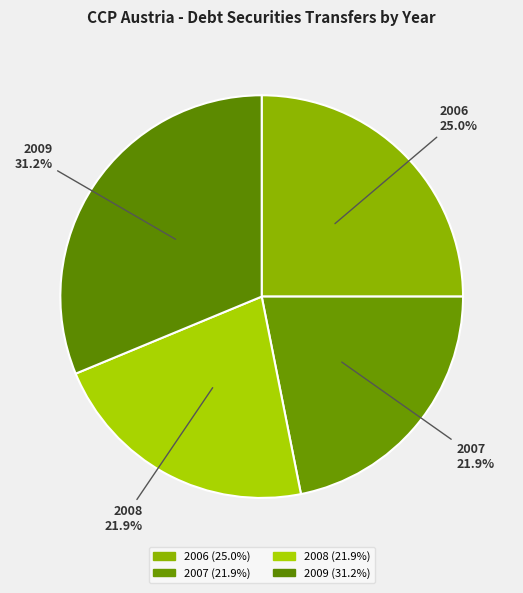

Which slice is the largest?

2009